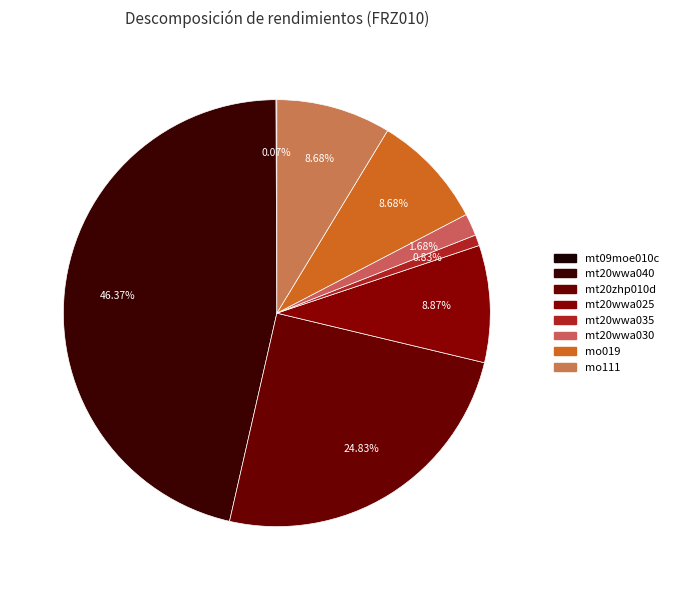

Is there any slice that represents more than half of the pie?

No